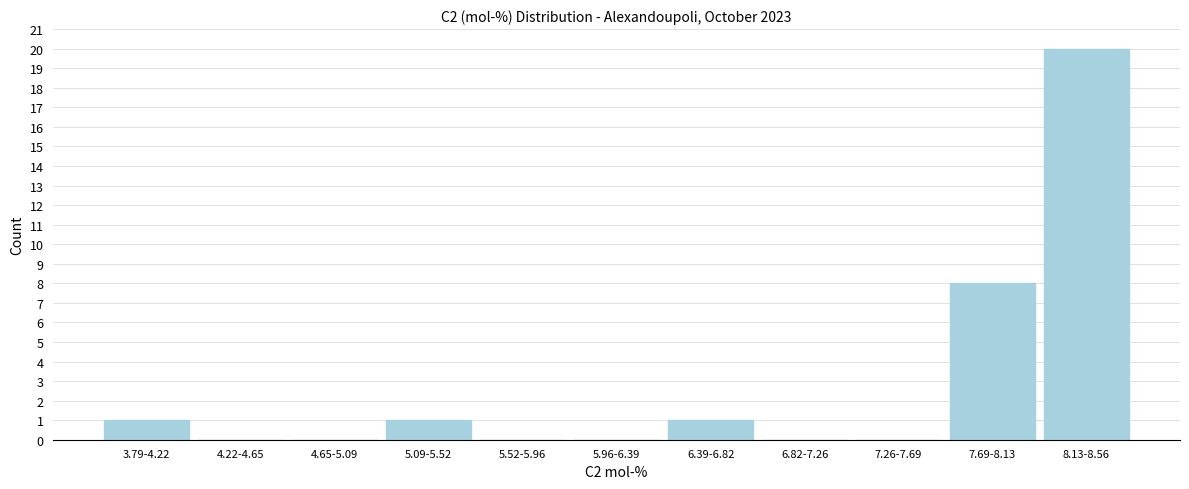

Reading left to right, list all the values displayed in this chart.

3.79-4.22=1	4.22-4.65=0	4.65-5.09=0	5.09-5.52=1	5.52-5.96=0	5.96-6.39=0	6.39-6.82=1	6.82-7.26=0	7.26-7.69=0	7.69-8.13=8	8.13-8.56=20